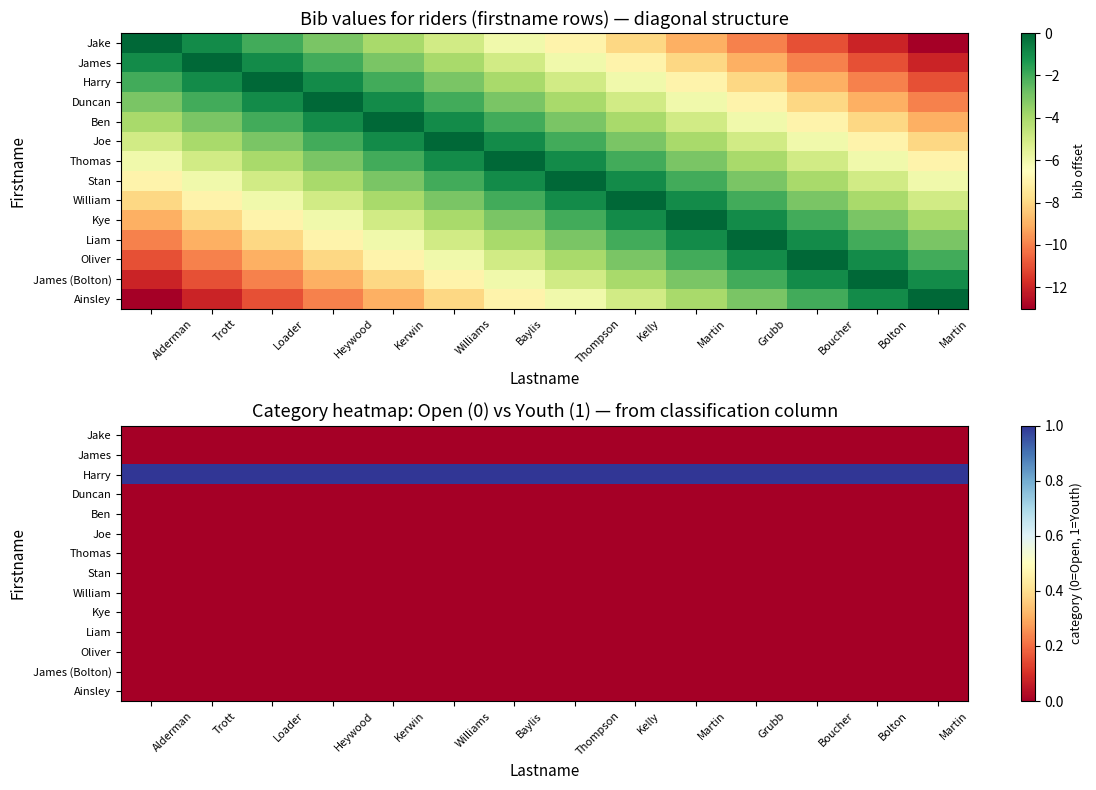

Which series has the largest range (max minus min)?

Jake